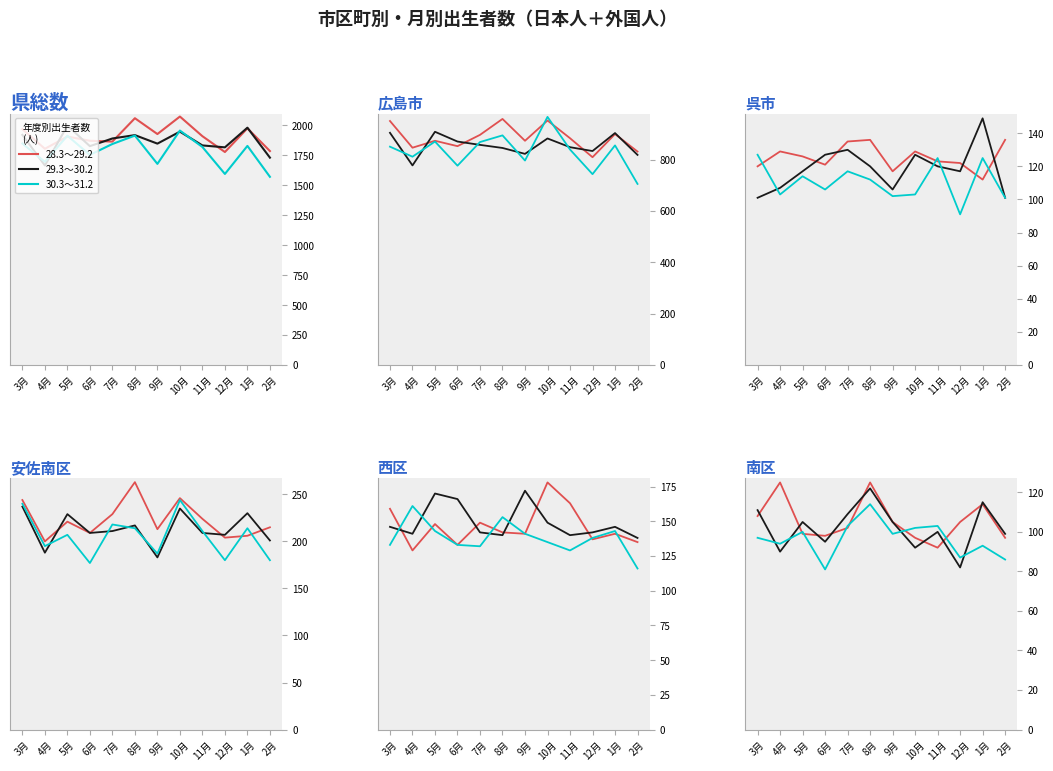

Count the number of categories in the chart.

12